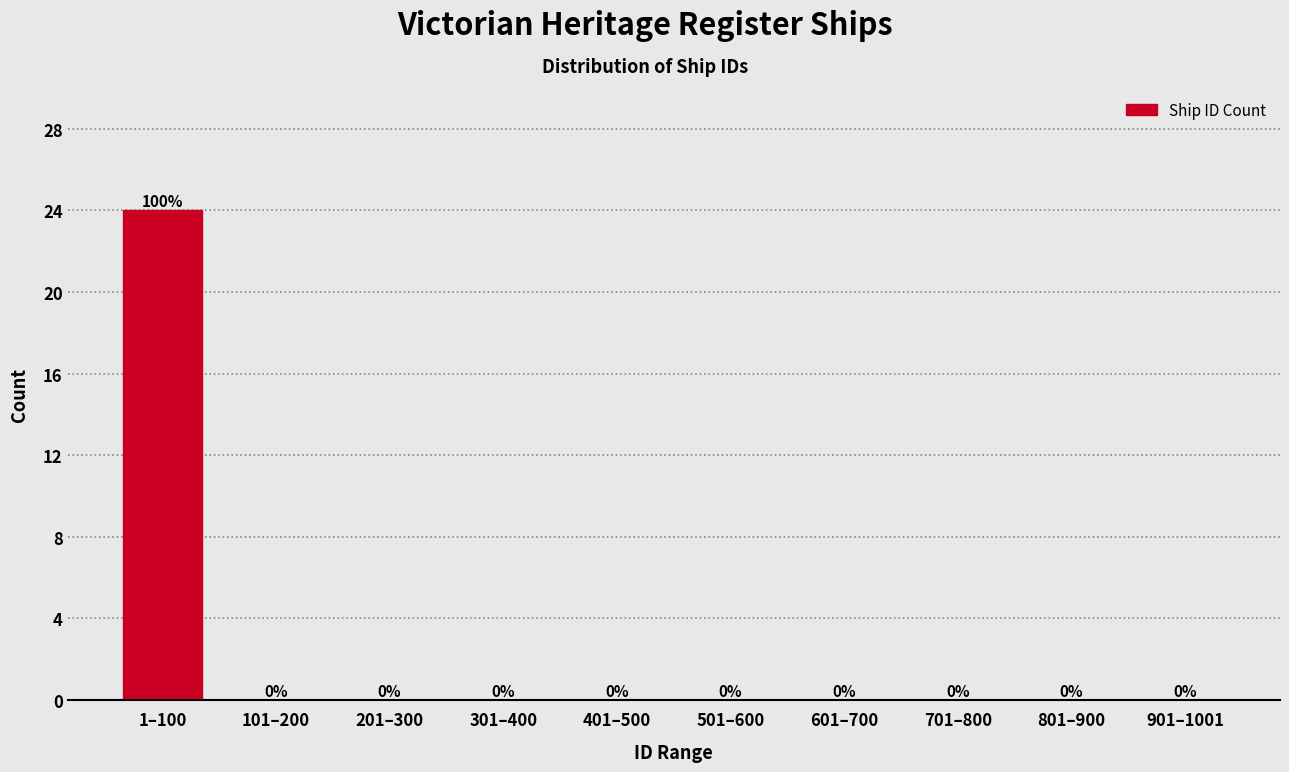

Reading left to right, what are all the values shown in this chart?

1–100=24	101–200=0	201–300=0	301–400=0	401–500=0	501–600=0	601–700=0	701–800=0	801–900=0	901–1001=0